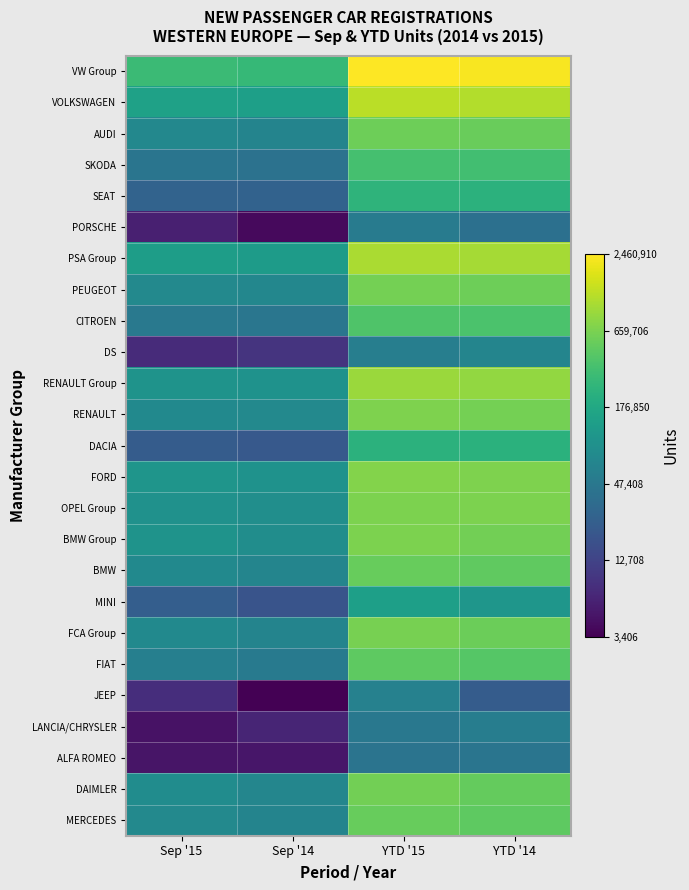

Which category has the lowest value across all series?

Sep '14